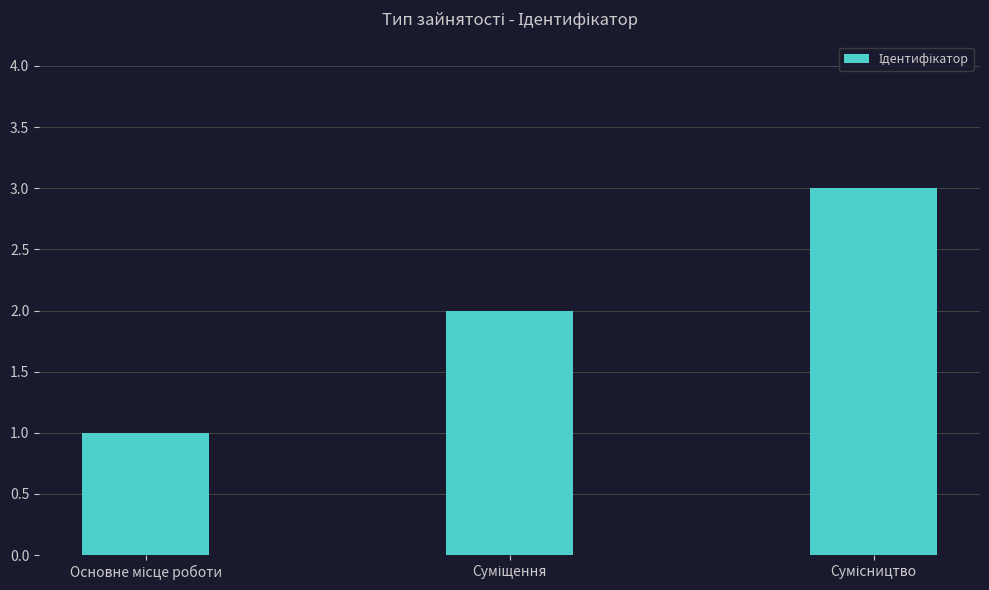

What is the greatest value displayed?

3